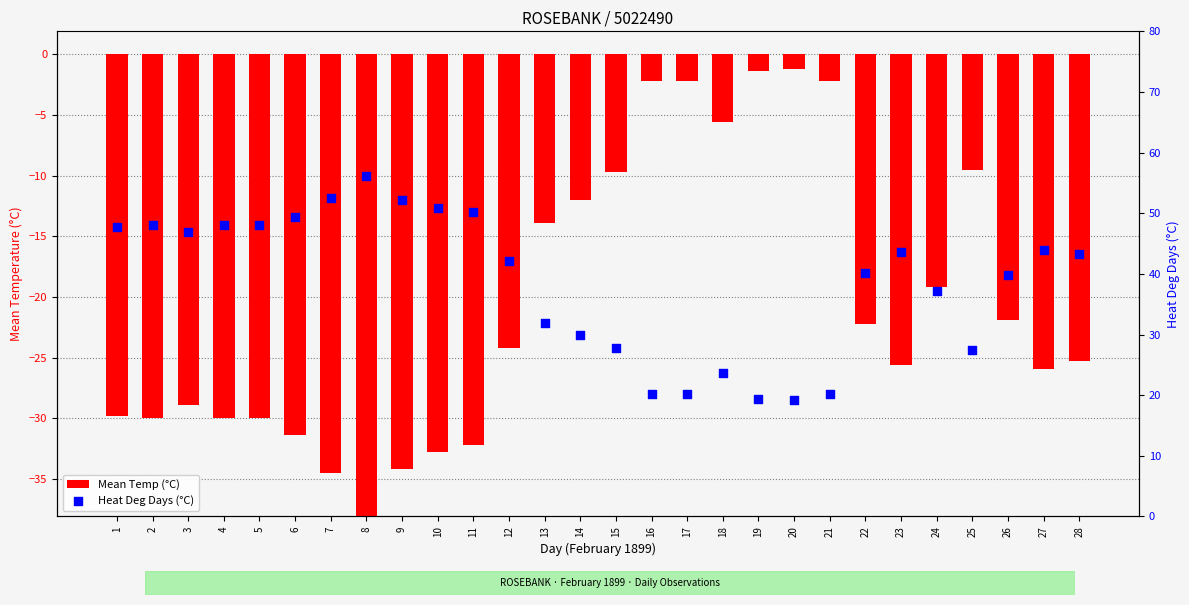

Which series reaches the minimum Y coordinate?

Mean Temp (°C)